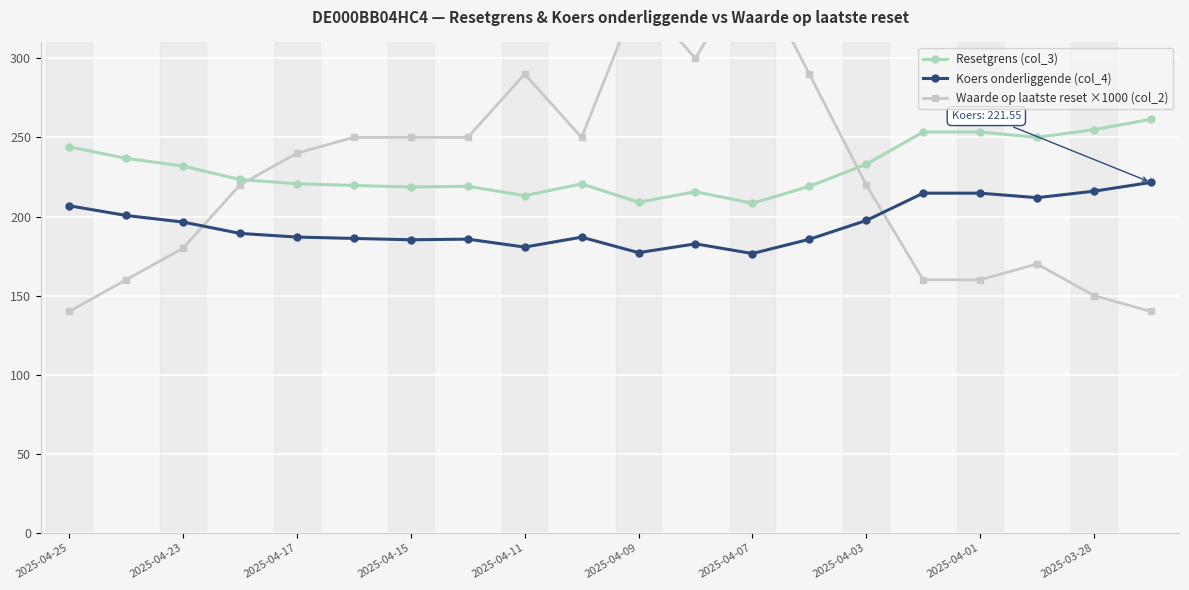

What is the minimum value for Resetgrens (col_3)?

208.4